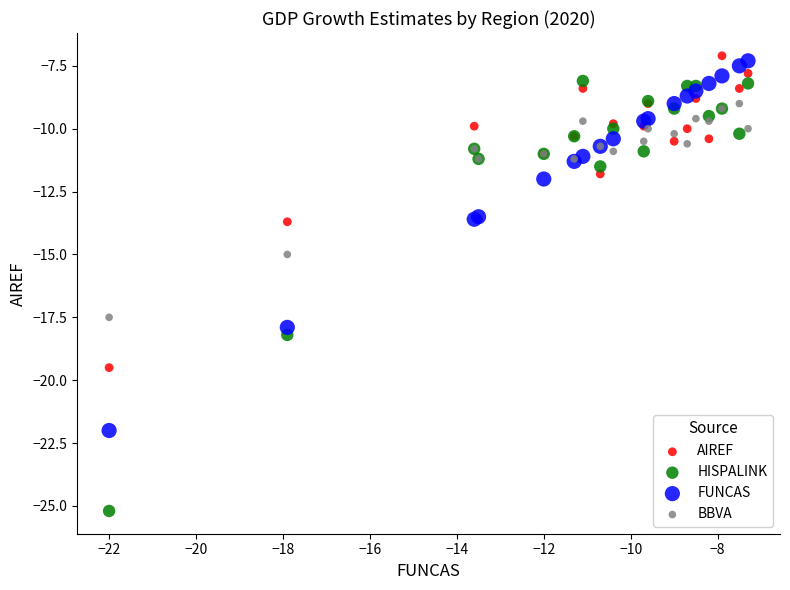

What is the X range (max minus min) for the scatter plot?

14.7